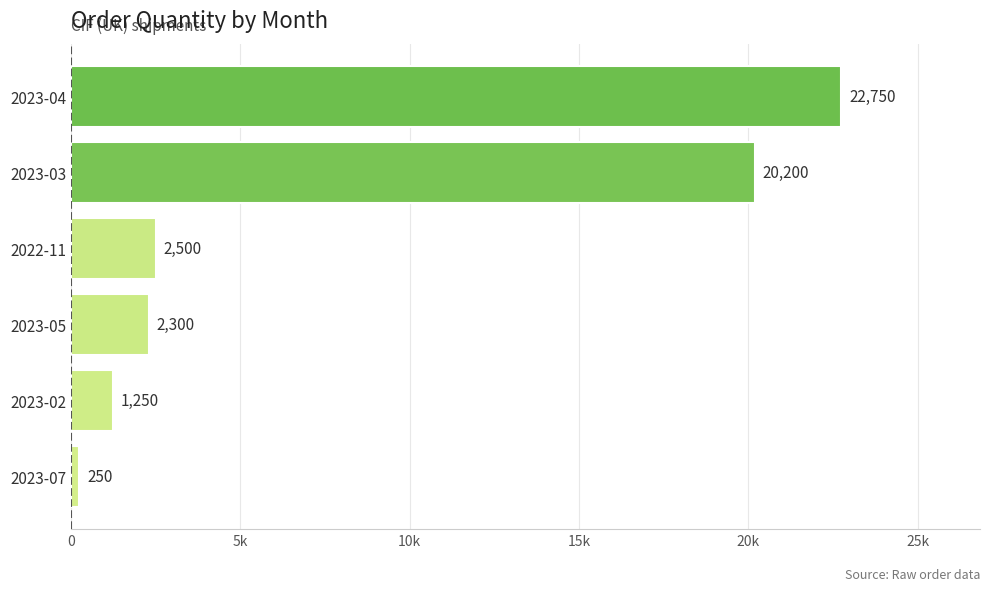

What is the sum of all values?

49250